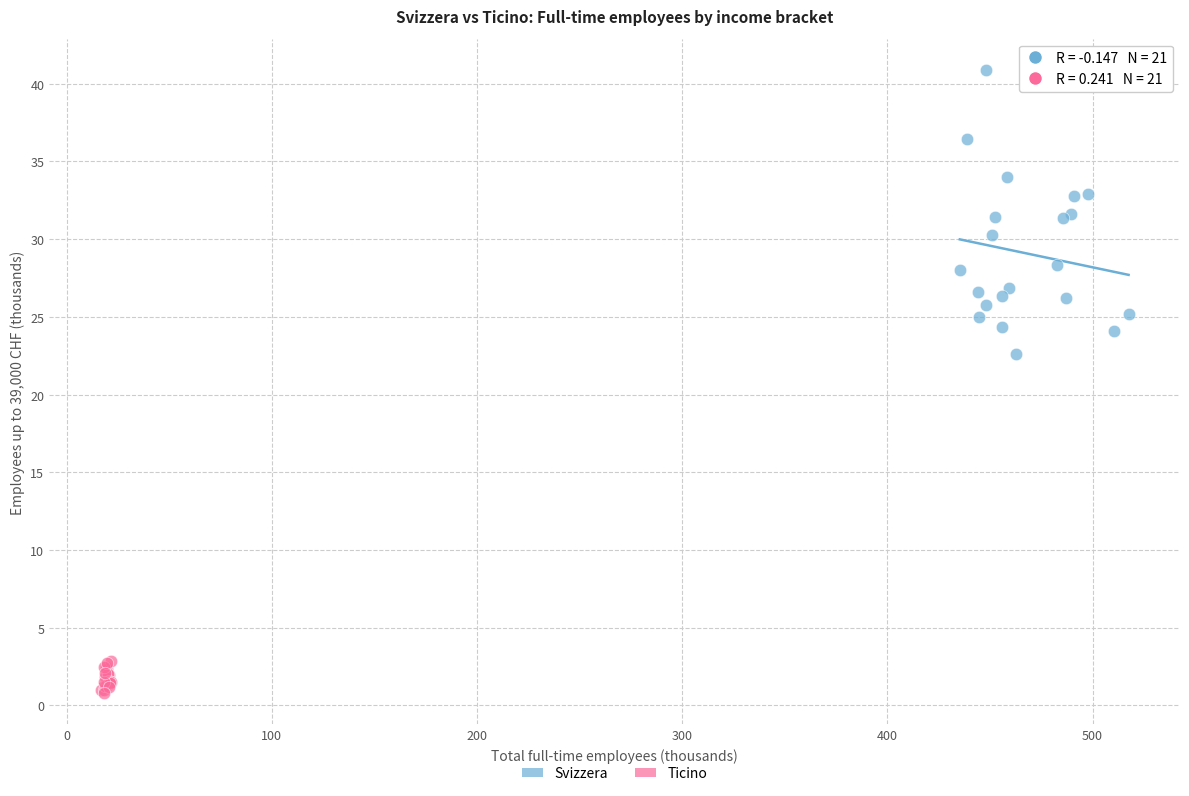

Which series contains the lowest Y value?

Ticino